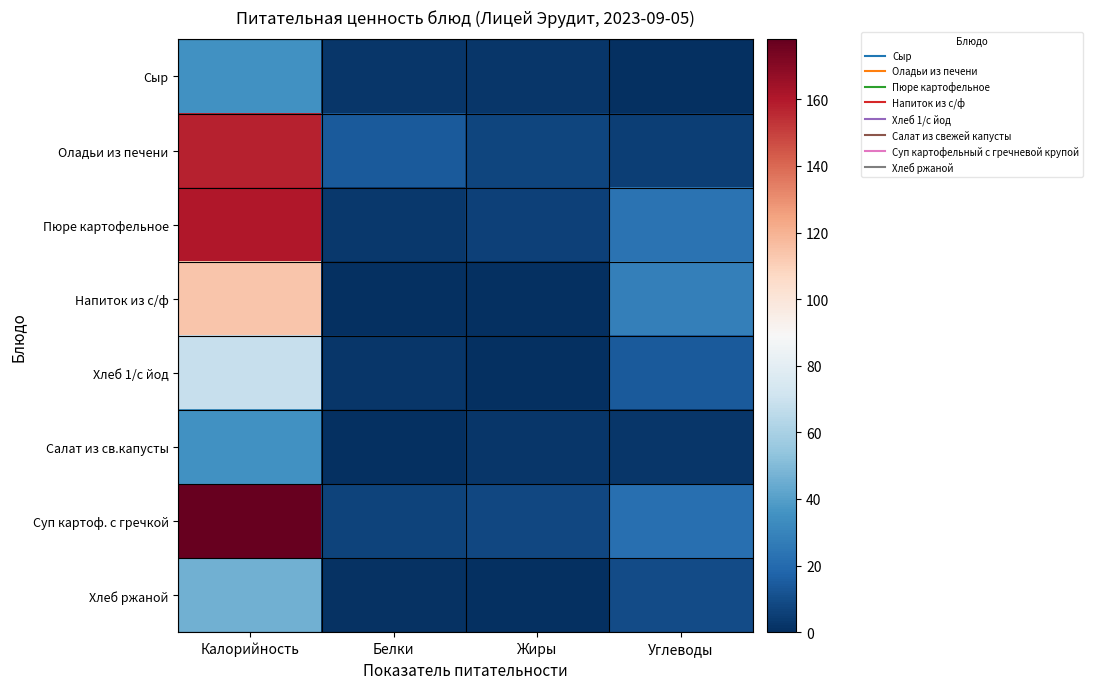

Reading right to left, extract all data points from this chart.

Сыр: Углеводы=0.0	Жиры=2.7	Белки=2.6	Калорийность=35.0
Оладьи из печени: Углеводы=5.4	Жиры=7.5	Белки=14.5	Калорийность=157.3
Пюре картофельное: Углеводы=23.3	Жиры=6.1	Белки=3.2	Калорийность=160.4
Напиток из с/ф: Углеводы=27.9	Жиры=0.0	Белки=0.6	Калорийность=113.8
Хлеб 1/с йод: Углеводы=14.4	Жиры=0.4	Белки=2.5	Калорийность=68.4
Салат из св.капусты: Углеводы=2.7	Жиры=2.5	Белки=0.4	Калорийность=35.0
Суп картоф. с гречкой: Углеводы=22.0	Жиры=8.2	Белки=6.7	Калорийность=178.0
Хлеб ржаной: Углеводы=9.6	Жиры=0.2	Белки=1.1	Калорийность=46.4